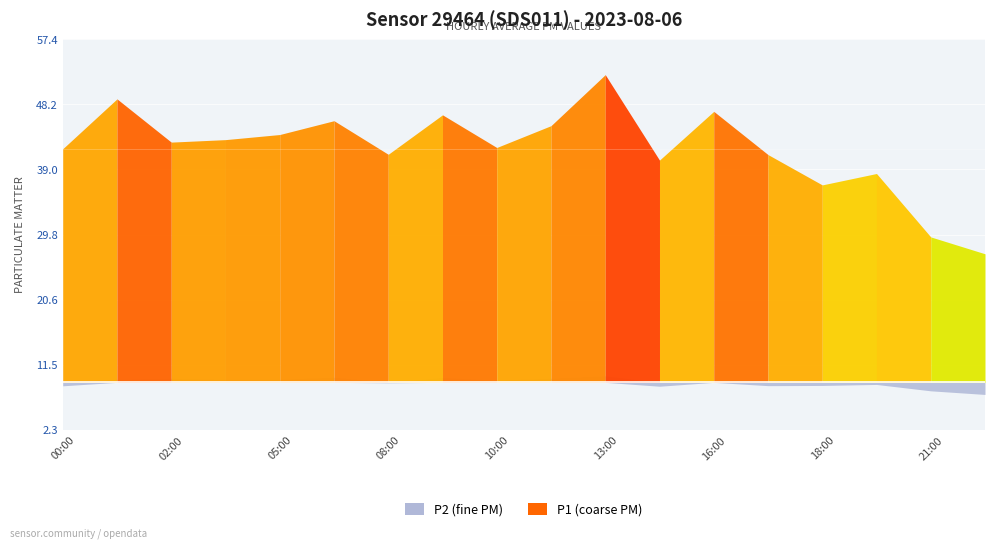

What are all the series names shown in the legend?

P1, P2